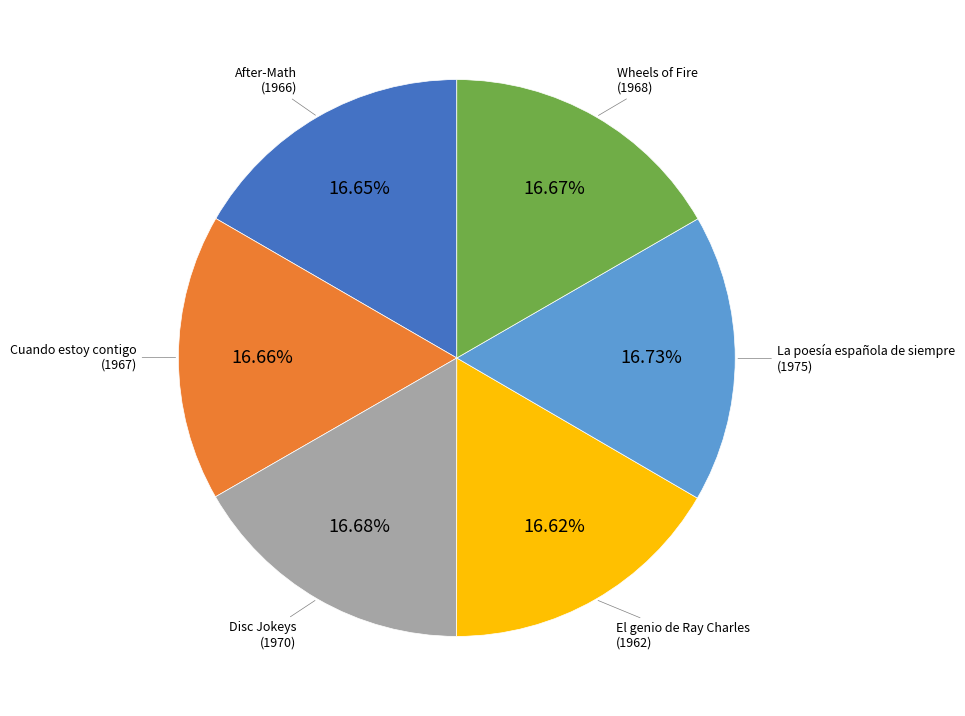

Is there any slice that represents more than half of the pie?

No